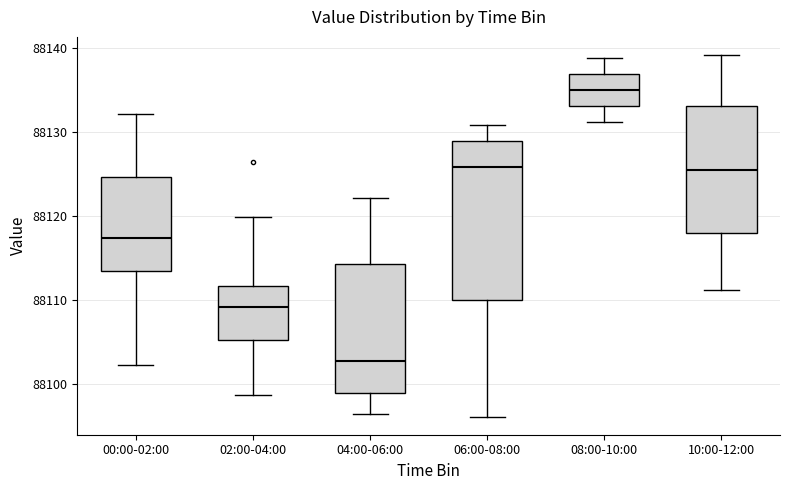

Where is the upper edge of the box for 10:00-12:00 on the y-axis? The values are not printed on the chart, so give them approximately, as read against the axis.

88133